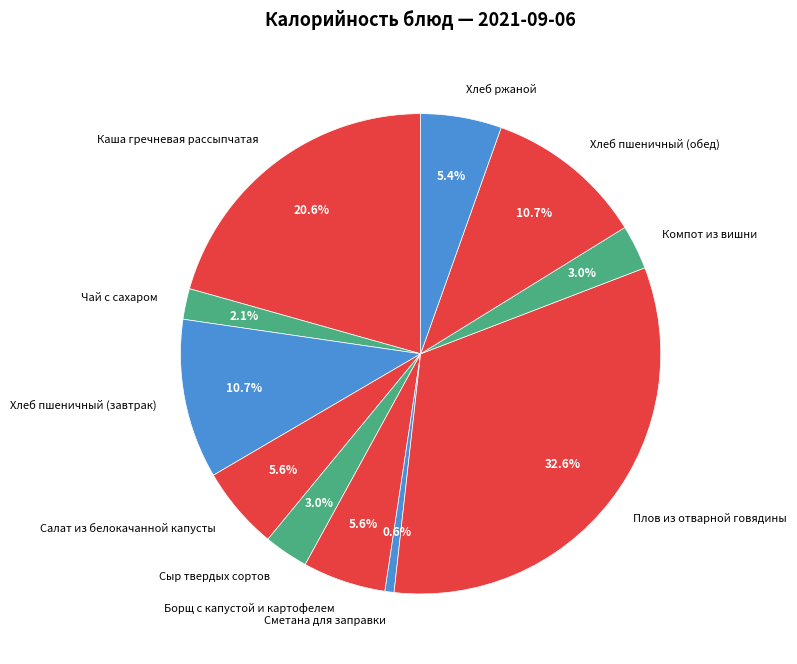

To the nearest percent, what is the average slice percentage?

9%